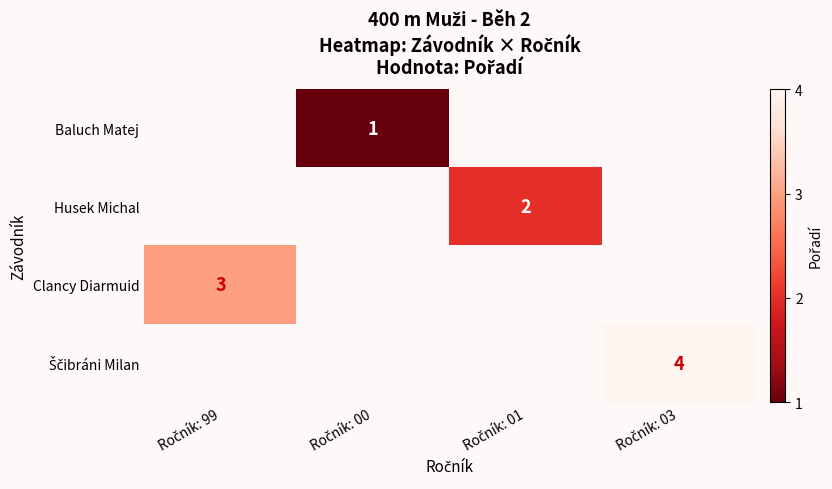

Rank the categories by Husek Michal value from highest to lowest.

Ročník: 99, Ročník: 00, Ročník: 01, Ročník: 03